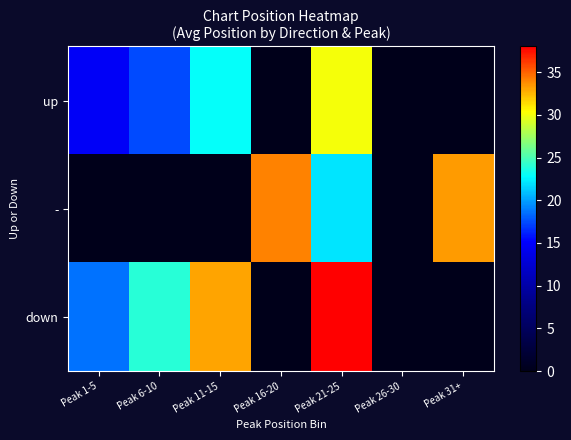

Which series has the largest range (max minus min)?

down